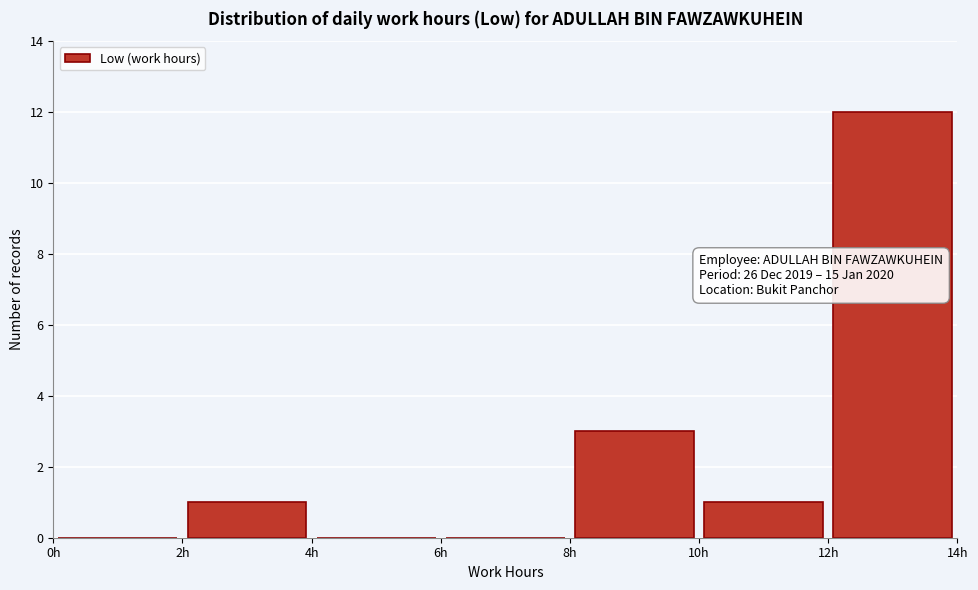

Which range on the x-axis has the tallest bar?

12 to 14